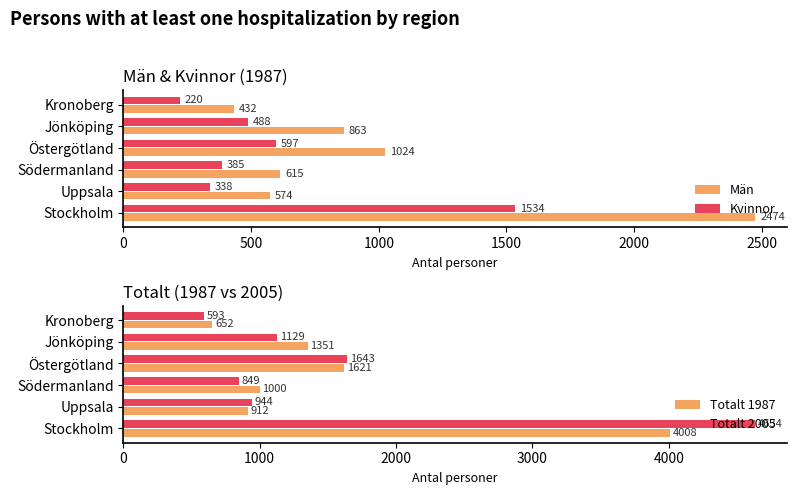

List the series in order of their peak value, lowest first.

Kvinnor, Män, Totalt 1987, Totalt 2005